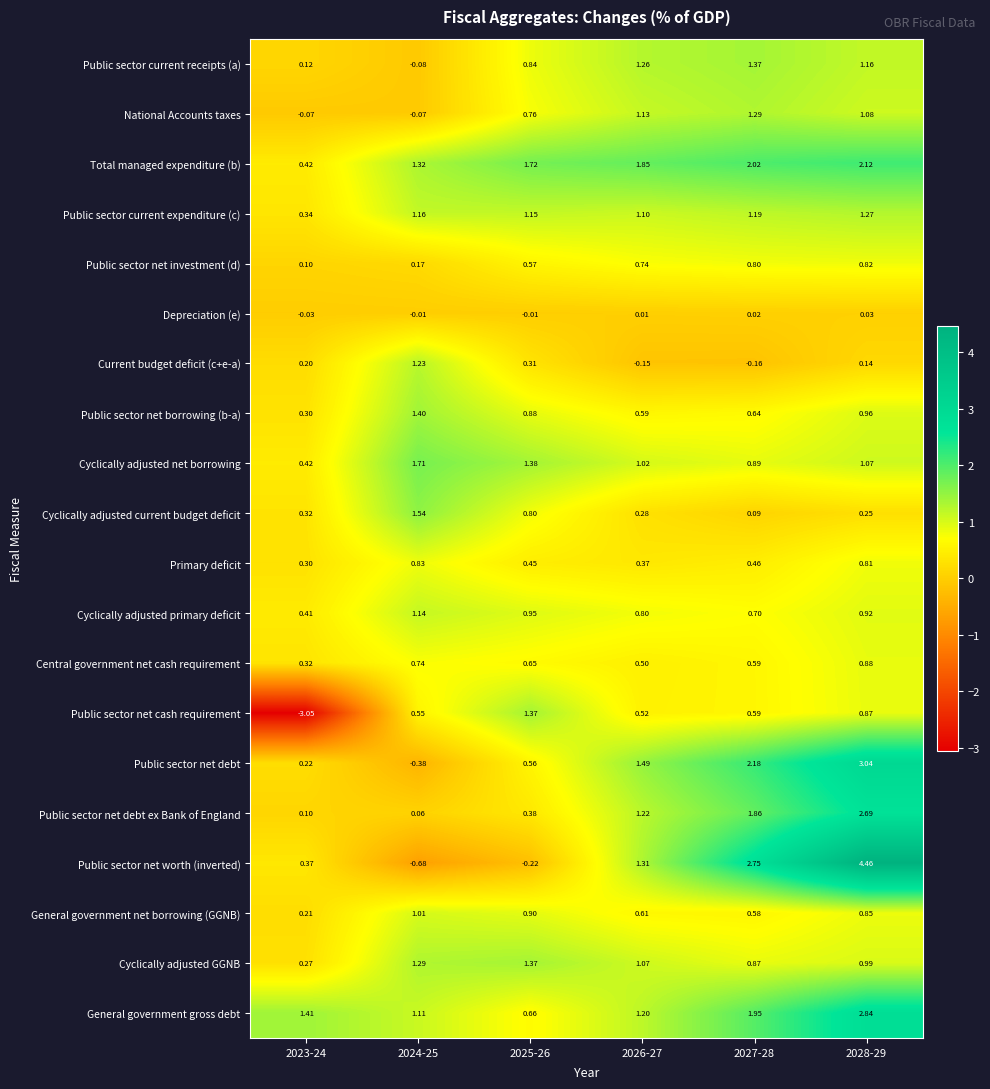

Is the value of General government gross debt at 2025-26 greater than the value of Central government net cash requirement at 2026-27?

Yes